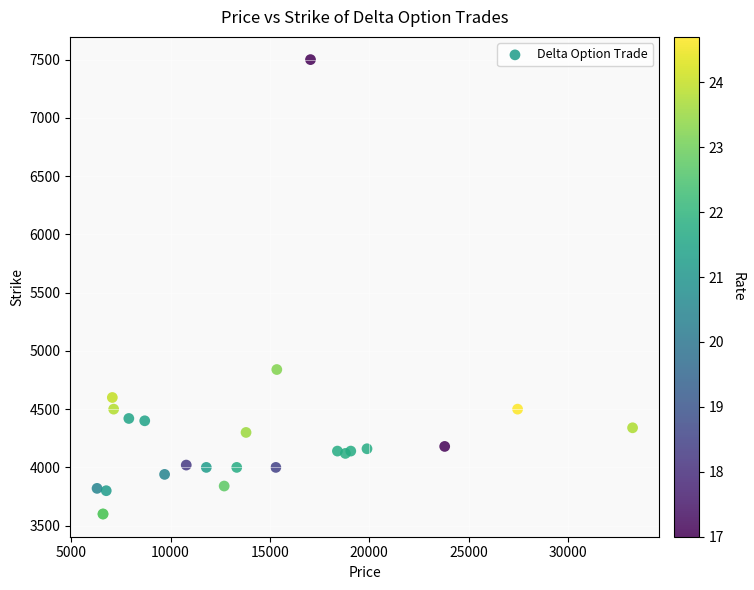

What Y value in the scatter plot is closest to 5550?

4840